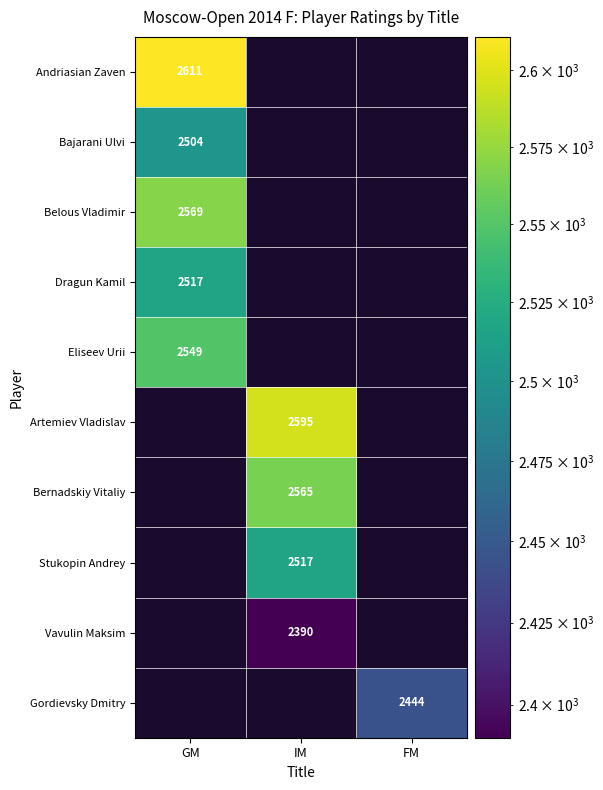

The value of Artemiev Vladislav at IM is 953. True or false?

False